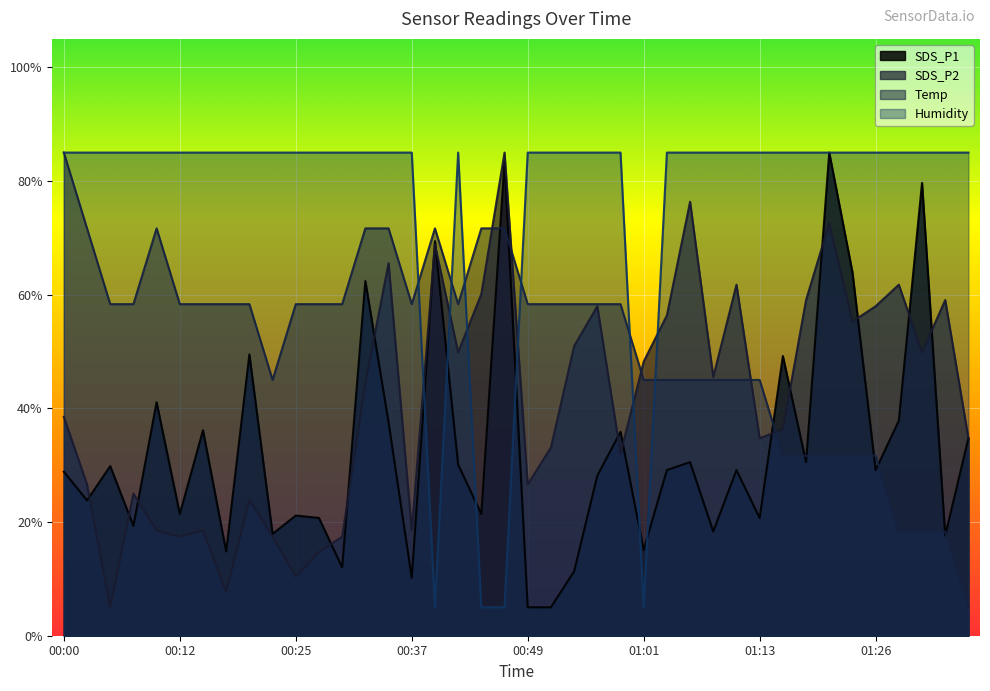

What is the sum of all Temp values?

2053.3